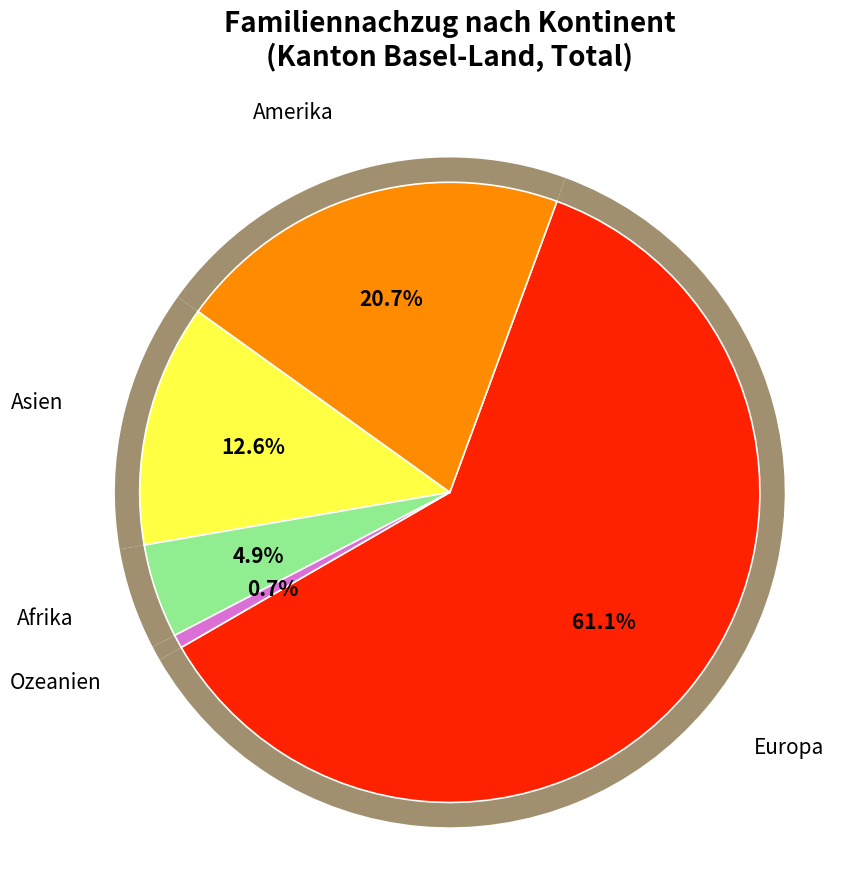

What is the majority slice?

Europa